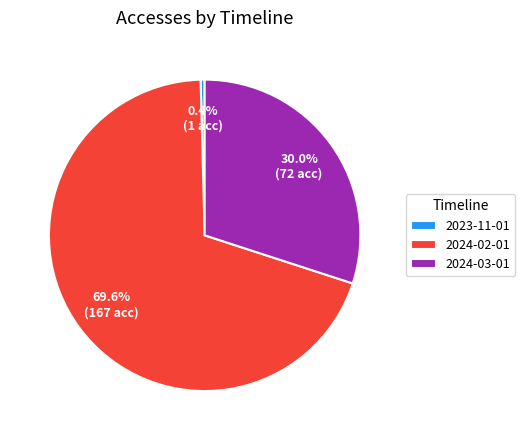

To the nearest percent, what is the average slice percentage?

33%